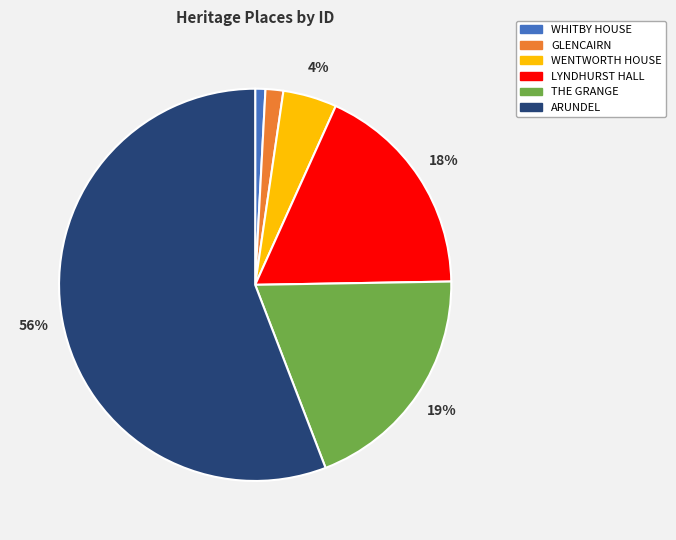

How many segments does this pie chart have?

6